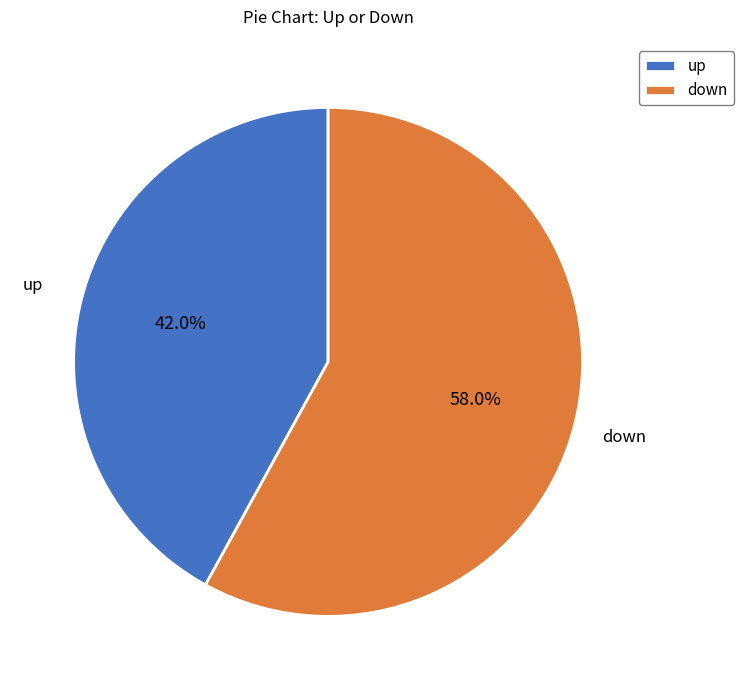

Is down the majority of the pie?

Yes